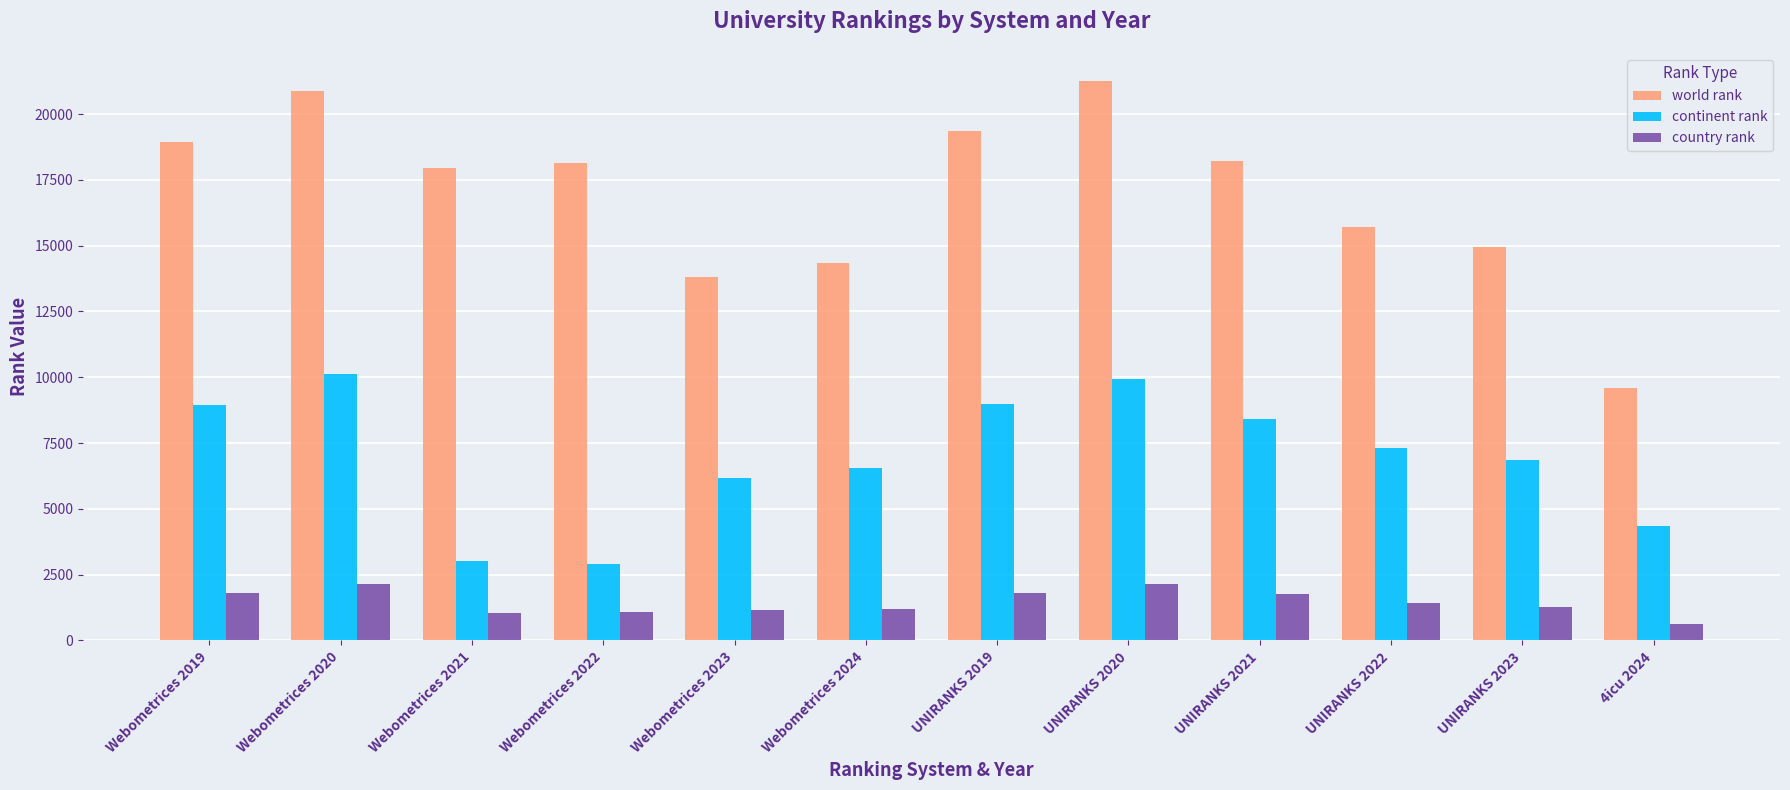

Where does the country rank series first go above 1420?

Webometrices 2019